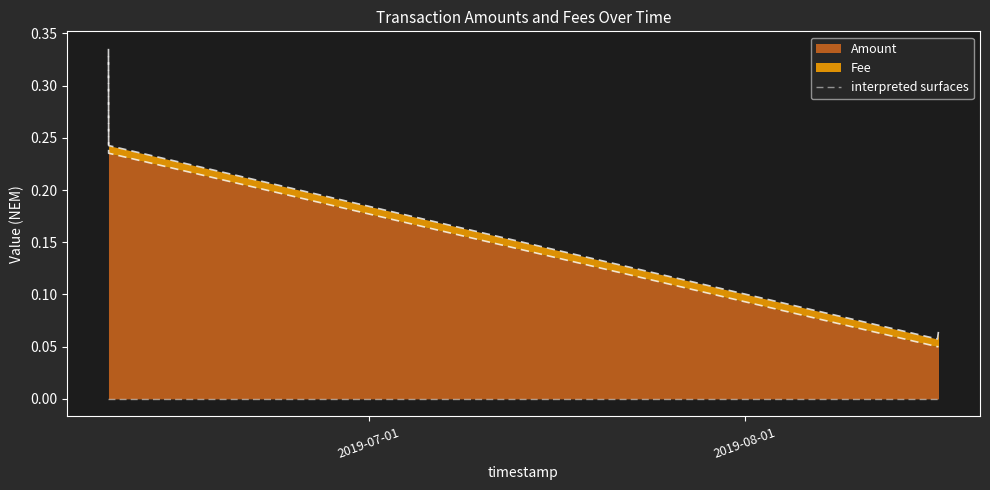

What is the label of the 3rd point from the left?

2019-08-16 21:46:51